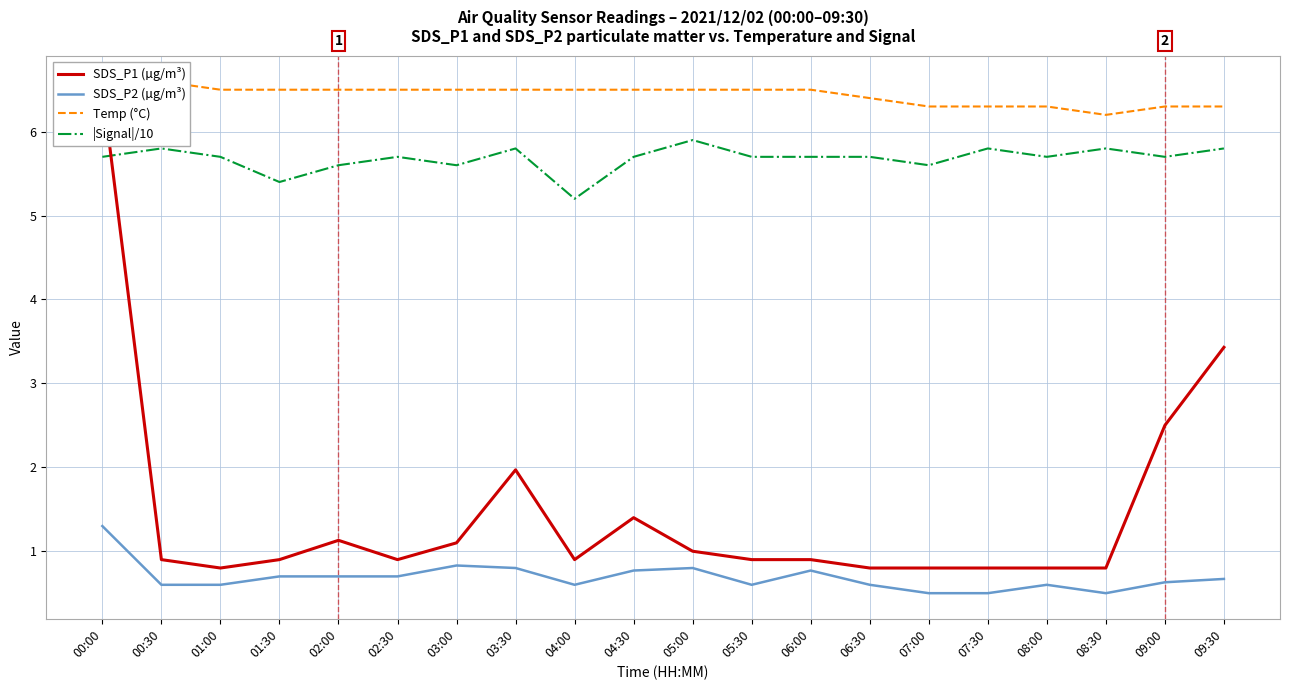

Reading right to left, transcribe all the data shown in this chart.

SDS_P1 (µg/m³): 3.4	2.5	0.8	0.8	0.8	0.8	0.8	0.9	0.9	1.0	1.4	0.9	2.0	1.1	0.9	1.1	0.9	0.8	0.9	6.5
SDS_P2 (µg/m³): 0.7	0.6	0.5	0.6	0.5	0.5	0.6	0.8	0.6	0.8	0.8	0.6	0.8	0.8	0.7	0.7	0.7	0.6	0.6	1.3
Temp (°C): 6.3	6.3	6.2	6.3	6.3	6.3	6.4	6.5	6.5	6.5	6.5	6.5	6.5	6.5	6.5	6.5	6.5	6.5	6.6	6.6
|Signal|/10: 5.8	5.7	5.8	5.7	5.8	5.6	5.7	5.7	5.7	5.9	5.7	5.2	5.8	5.6	5.7	5.6	5.4	5.7	5.8	5.7